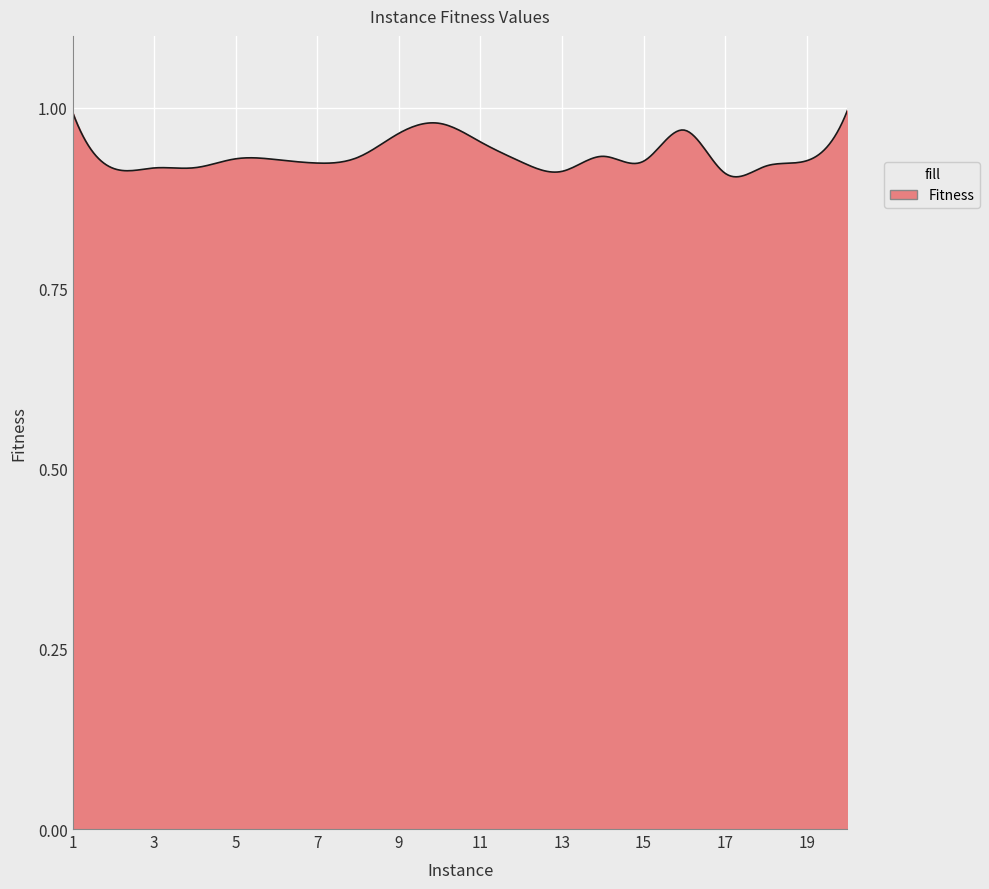

Rank the categories by value from highest to lowest.

20, 1, 10, 16, 9, 11, 14, 8, 5, 6, 19, 15, 12, 7, 18, 4, 3, 2, 13, 17